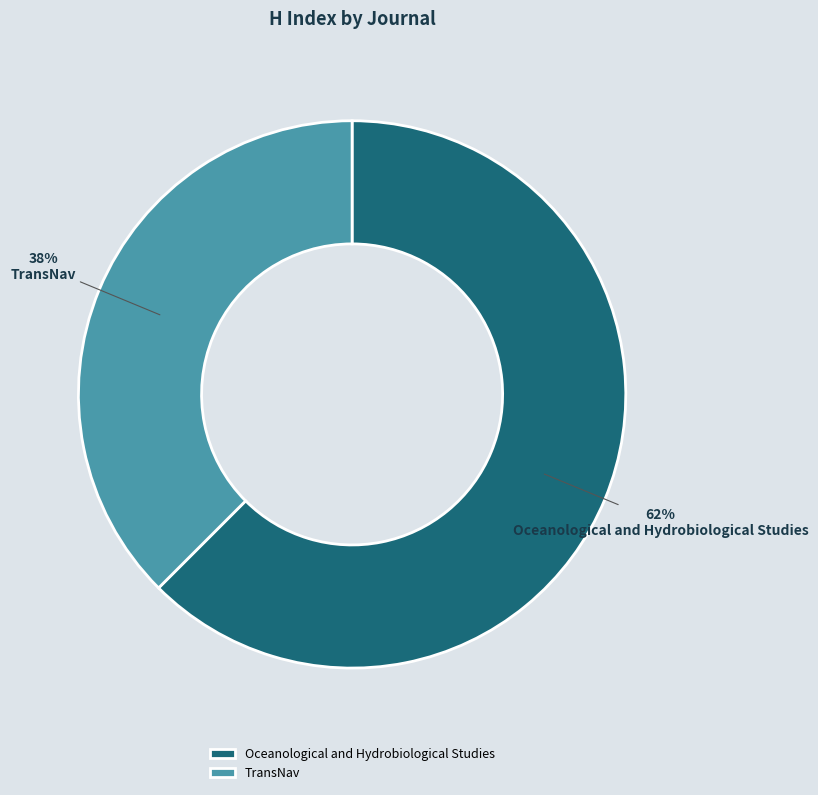

Does TransNav account for over 50% of the chart?

No